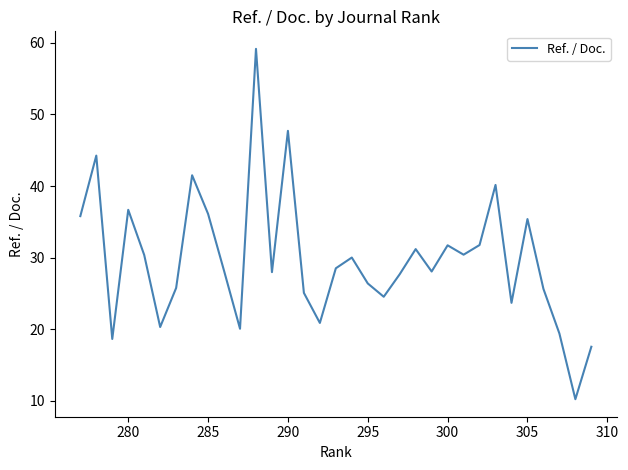

What is the maximum value shown in the chart?

59.2